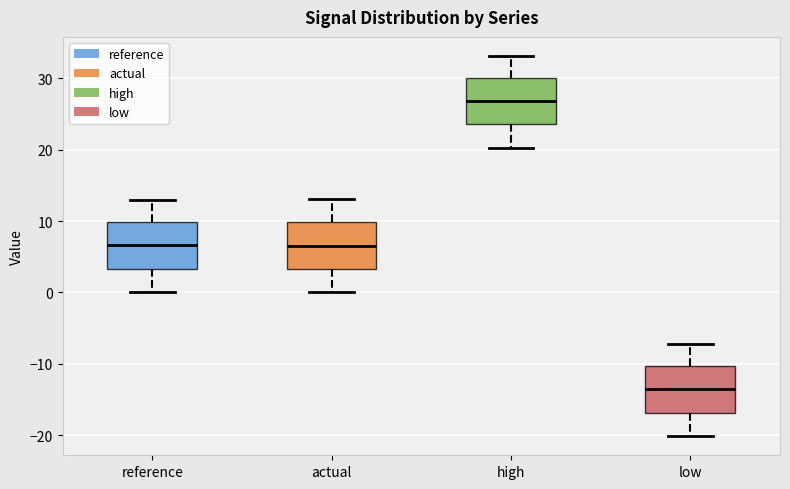

Reading left to right, transcribe this box plot: for each box, give where its median line is, the range the box spans, and where its two whiskers end, as read against the y-axis. The values are not printed on the chart, so give them approximately, as read against the axis.

reference: median 7, box 3 to 10, whiskers 0 to 13
actual: median 7, box 3 to 10, whiskers 0 to 13
high: median 27, box 24 to 30, whiskers 20 to 33
low: median -14, box -17 to -10, whiskers -20 to -7